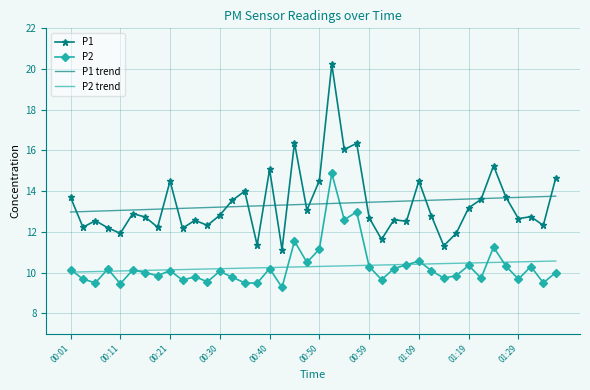

True or false: P2 trend and P1 intersect in this chart.

False